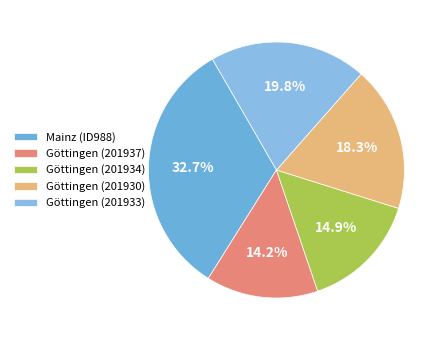

How much of the chart is everything except Mainz (ID988)?

67.3%